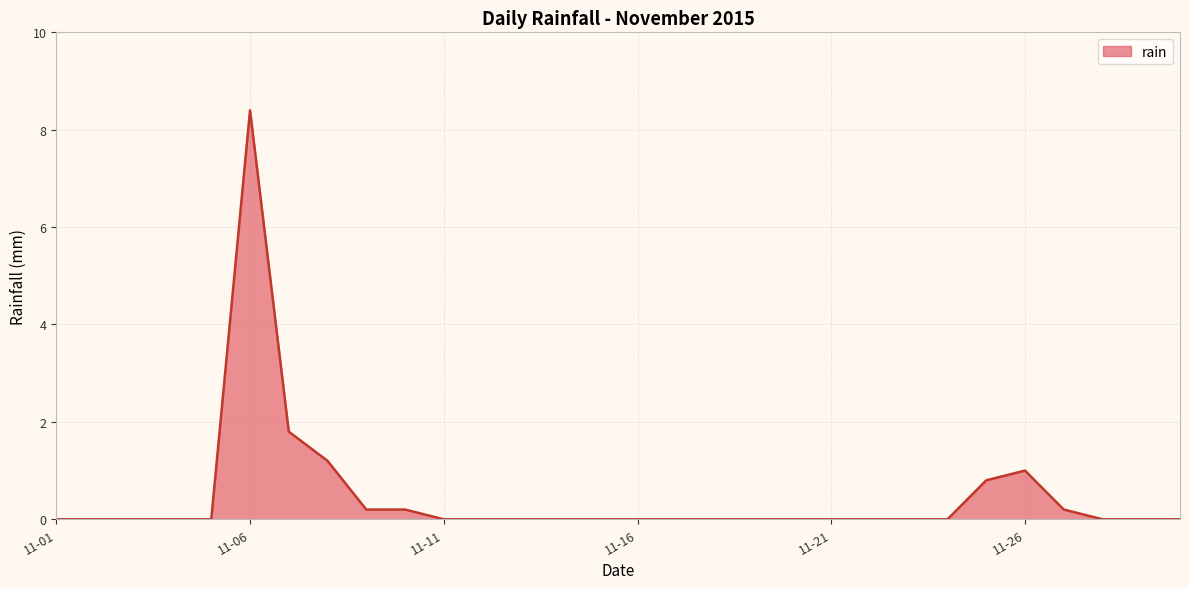

What is the average value?

0.5